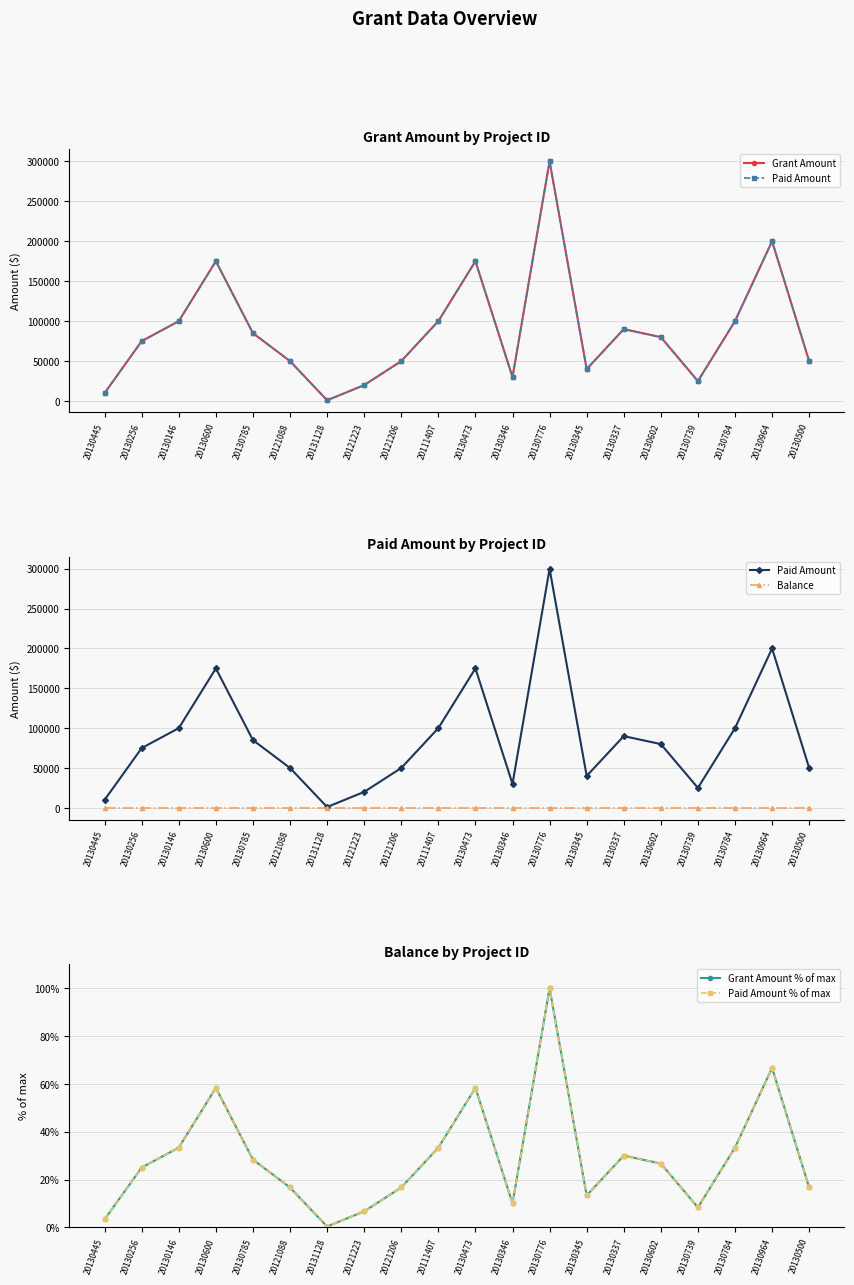

Is the value of Paid Amount % of max at 20130346 greater than the value of Grant Amount % of max at 20130346?

No